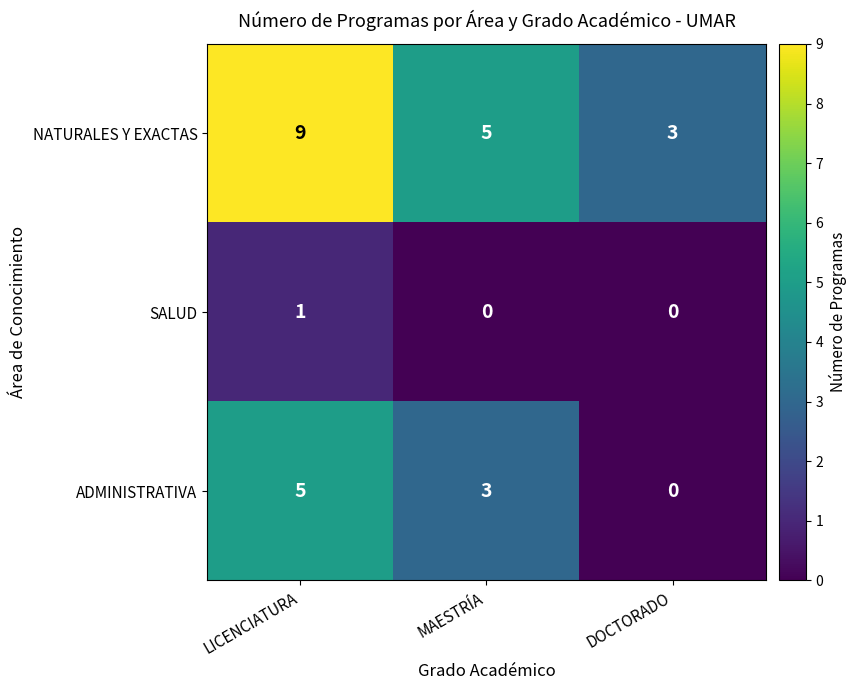

At which category is the sum across all series the highest?

LICENCIATURA